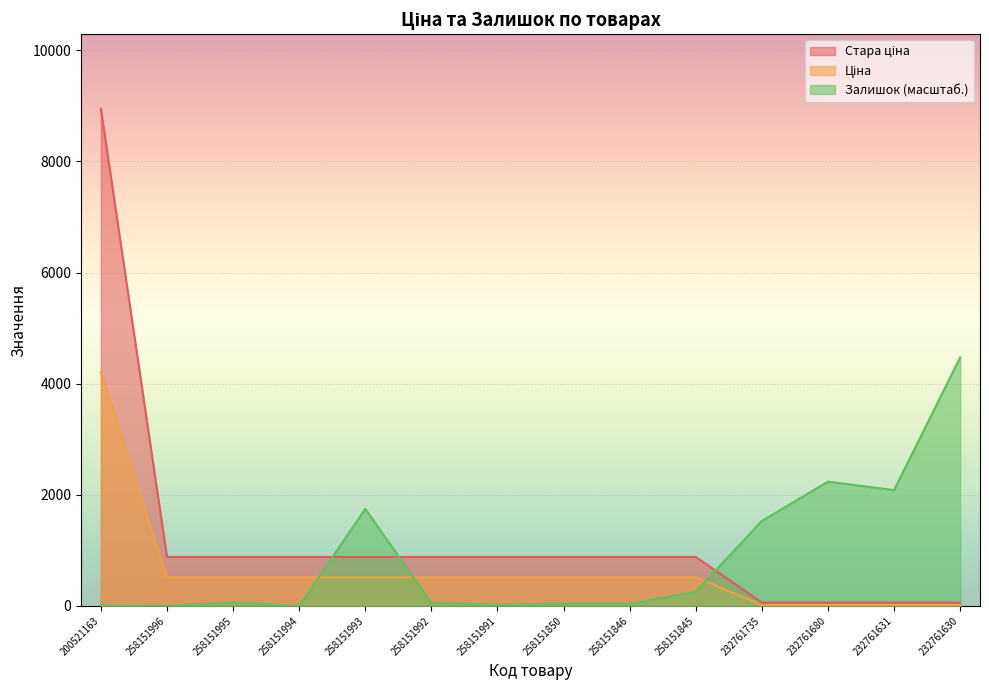

At which label does Залишок first exceed 59?

258151995